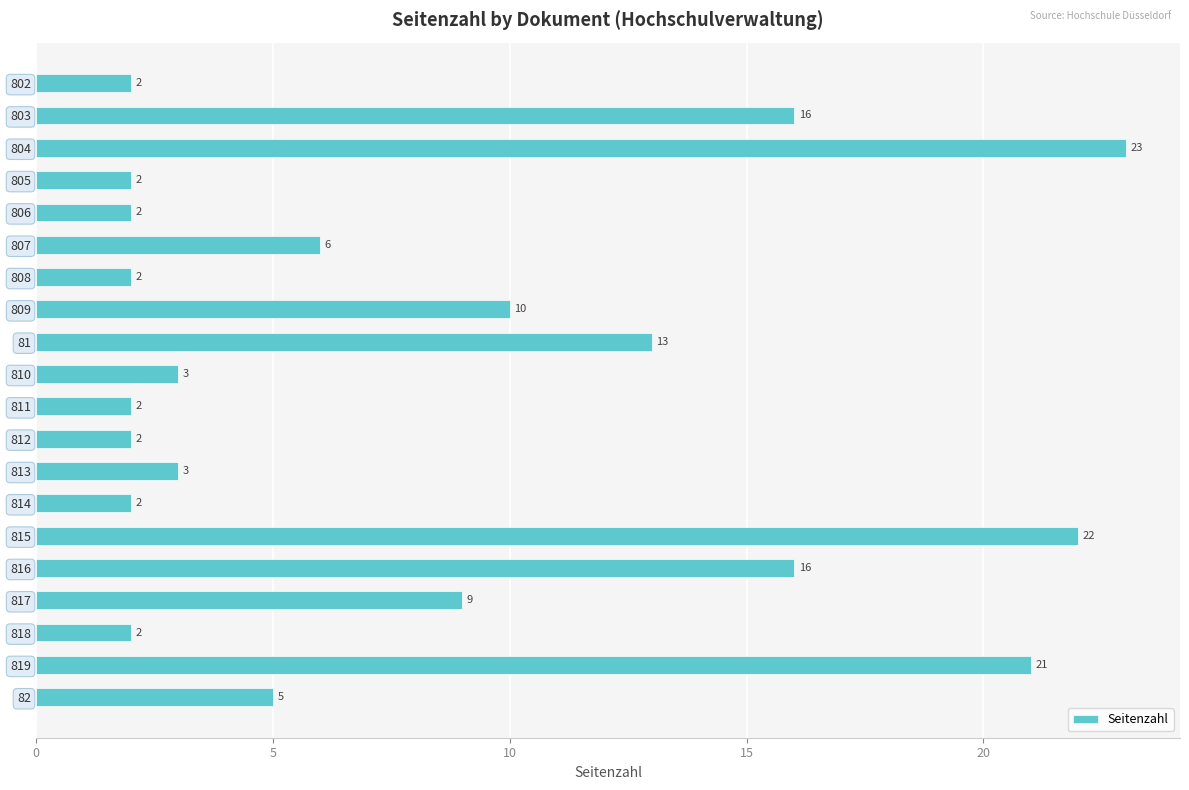

Reading top to bottom, what are all the values shown in this chart?

2	16	23	2	2	6	2	10	13	3	2	2	3	2	22	16	9	2	21	5